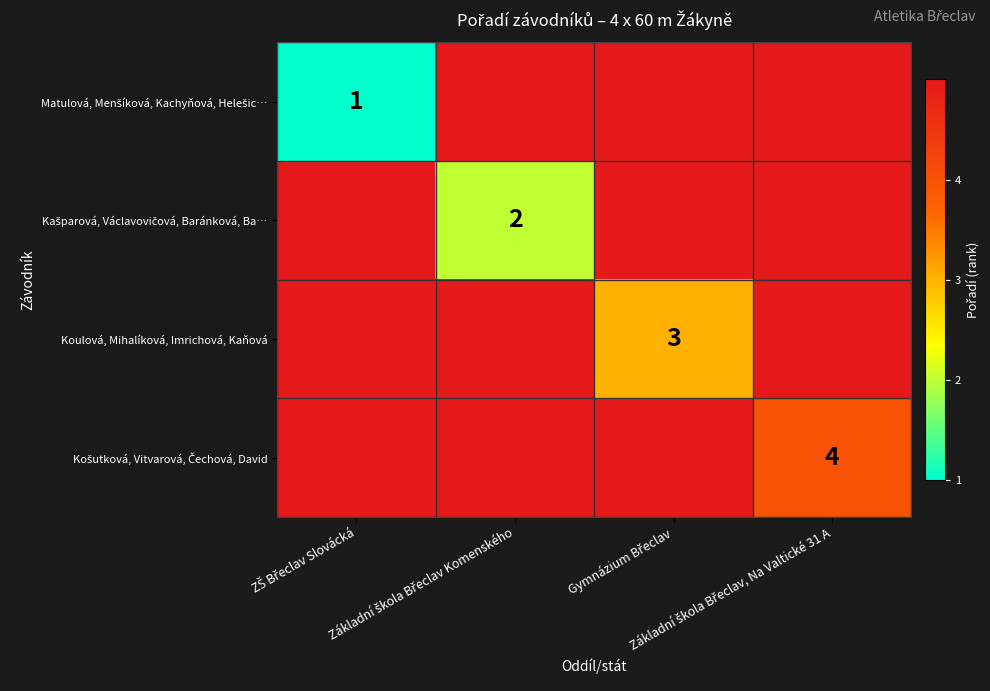

Rank the series at Základní škola Břeclav Komenského from highest to lowest value.

Matulová, Menšíková, Kachyňová, Helešic…, Koulová, Mihalíková, Imrichová, Kaňová, Košutková, Vitvarová, Čechová, David, Kašparová, Václavovičová, Baránková, Ba…